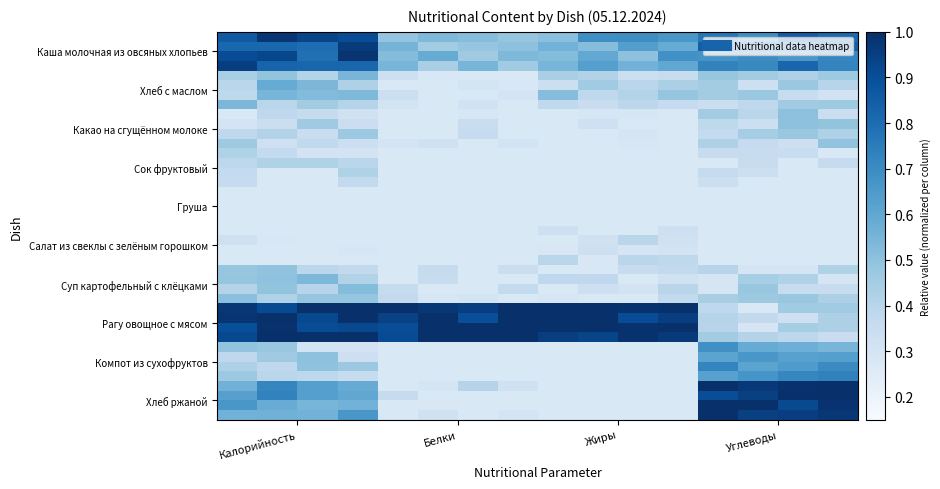

Count the number of categories in the chart.

4